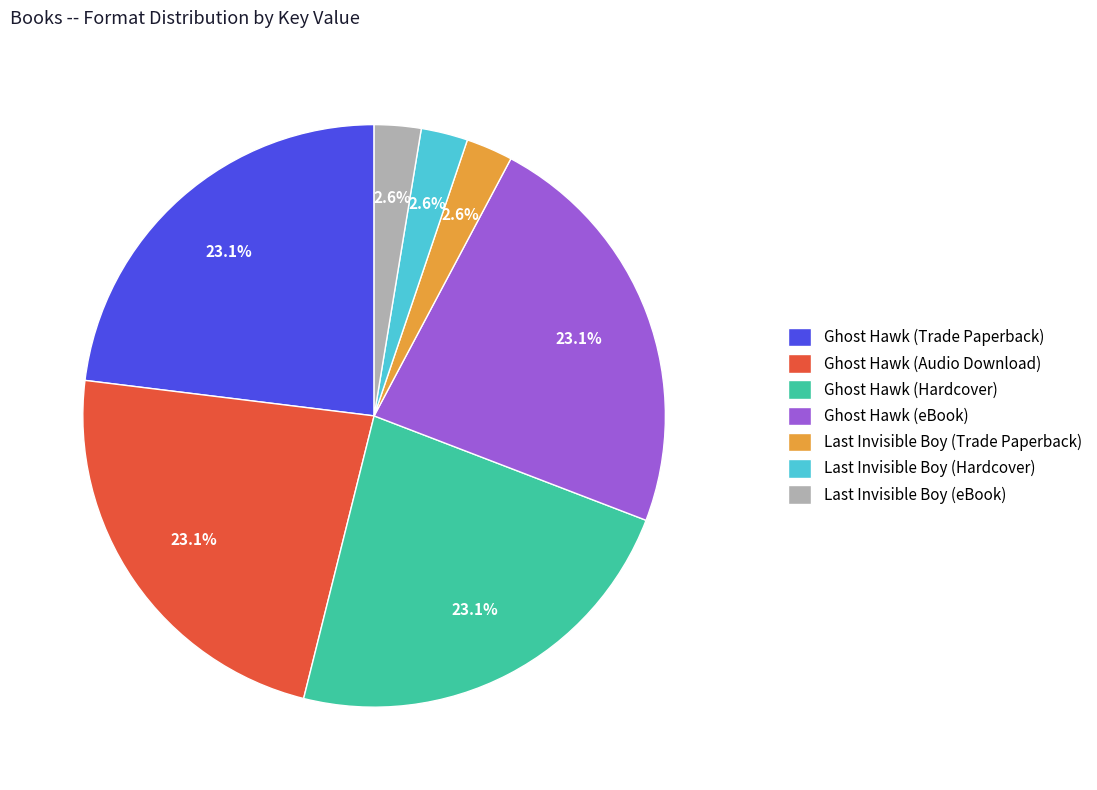

How much of the chart is everything except Ghost Hawk (Audio Download)?

76.9%